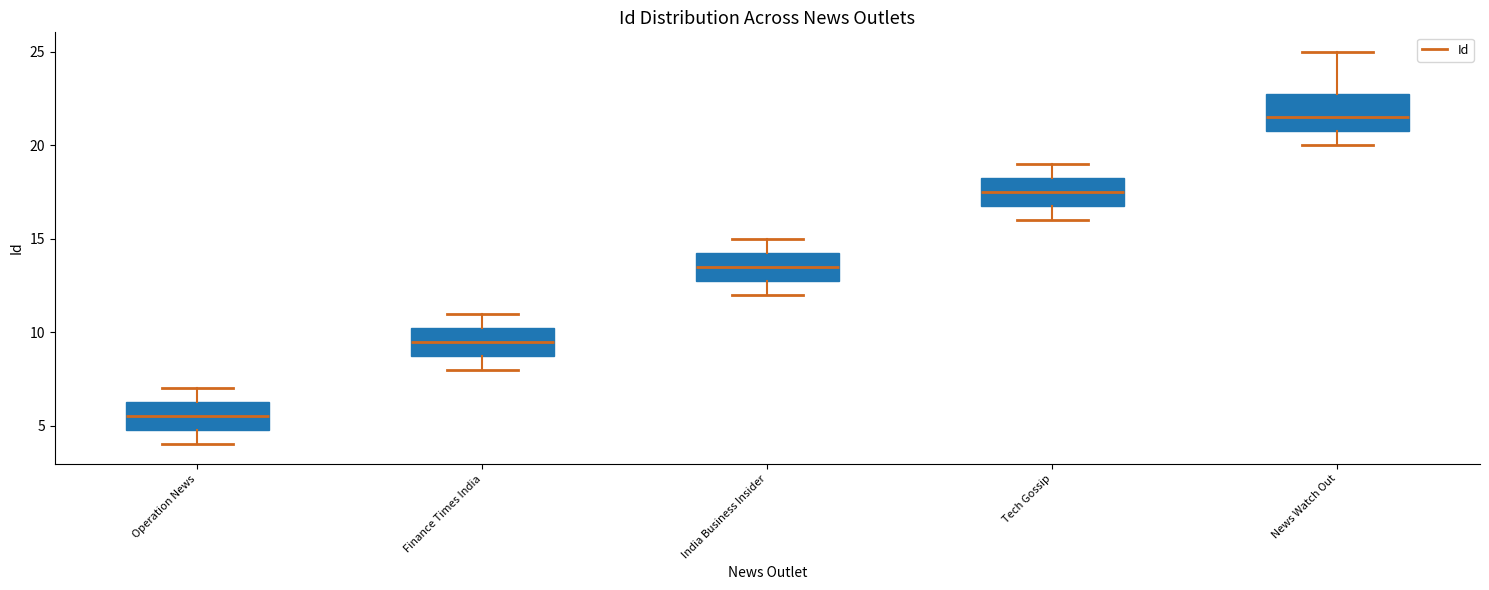

Reading left to right, transcribe this box plot: for each box, give where its median line is, the range the box spans, and where its two whiskers end, as read against the y-axis. The values are not printed on the chart, so give them approximately, as read against the axis.

Operation News: median 5.5, box 5.0 to 6.5, whiskers 4.0 to 7.0
Finance Times India: median 9.5, box 9.0 to 10.5, whiskers 8.0 to 11.0
India Business Insider: median 13.5, box 13.0 to 14.5, whiskers 12.0 to 15.0
Tech Gossip: median 17.5, box 17.0 to 18.5, whiskers 16.0 to 19.0
News Watch Out: median 21.5, box 21.0 to 23.0, whiskers 20.0 to 25.0